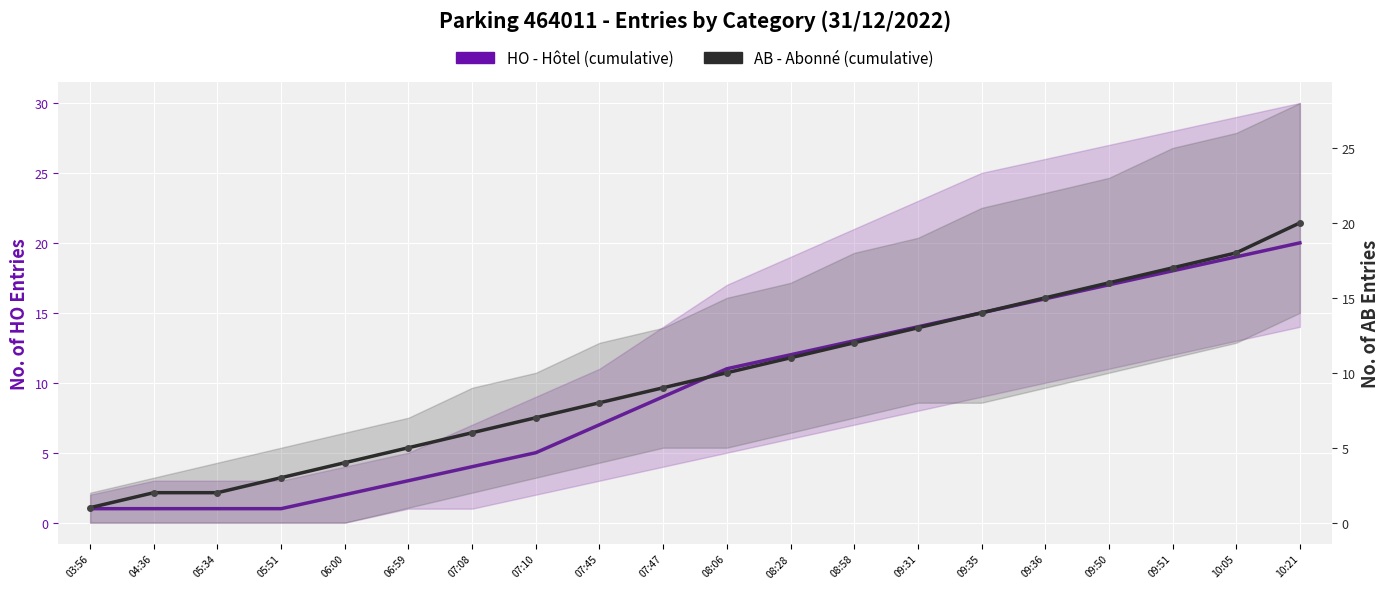

Which series has the largest total across all categories?

AB - Abonné (cumulative)